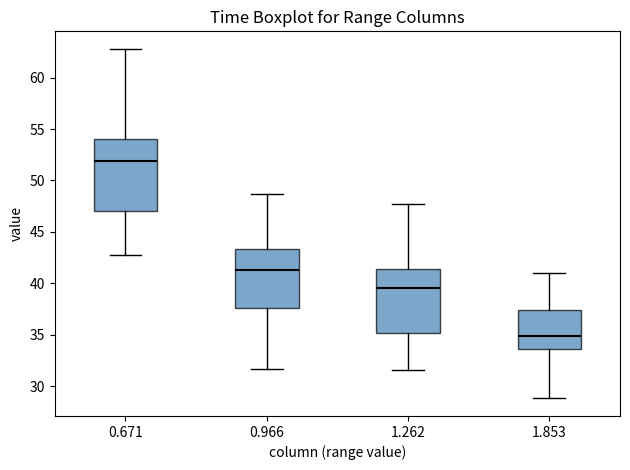

Reading left to right, read every box against the y-axis: the position of its median line, the range the box covers, and the ends of its whiskers. The values are not printed on the chart, so give them approximately, as read against the axis.

0.671: median 52.0, box 47.0 to 54.0, whiskers 43.0 to 63.0
0.966: median 41.5, box 37.5 to 43.5, whiskers 31.5 to 48.5
1.262: median 39.5, box 35.0 to 41.5, whiskers 31.5 to 47.5
1.853: median 35.0, box 33.5 to 37.5, whiskers 29.0 to 41.0